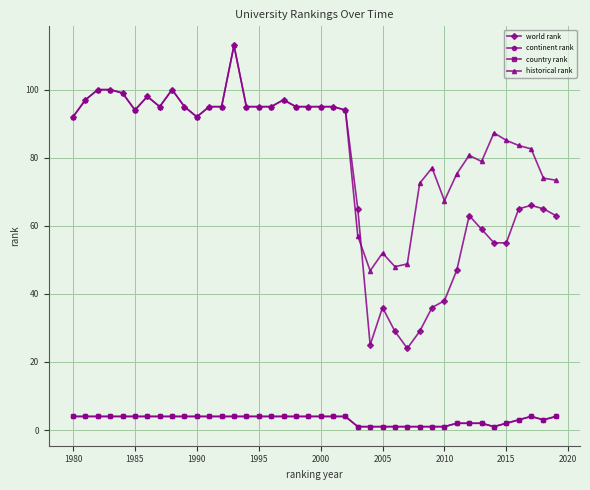

True or false: country rank and world rank cross at least once.

False